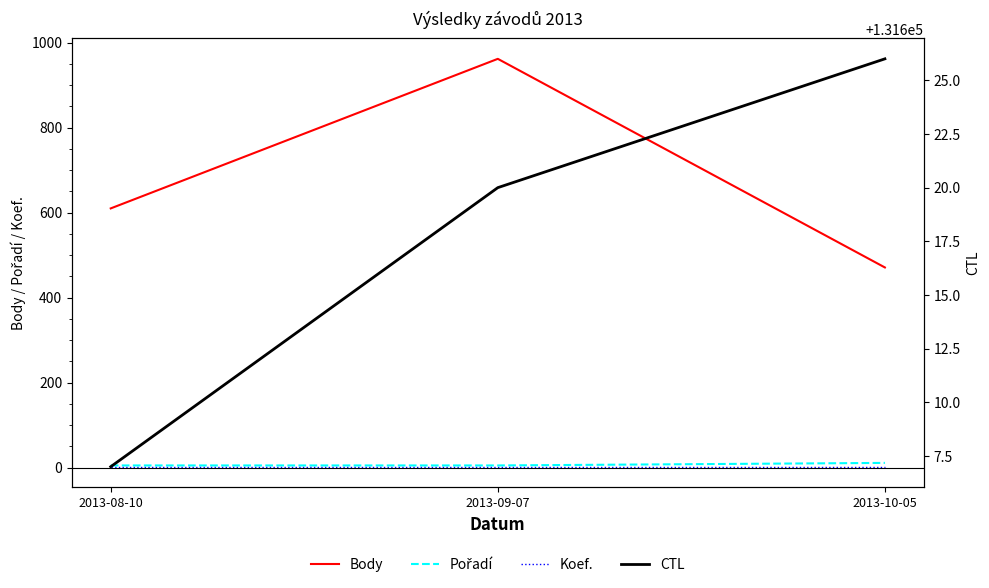

What are all the series names shown in the legend?

Body, Pořadí, Koef., CTL